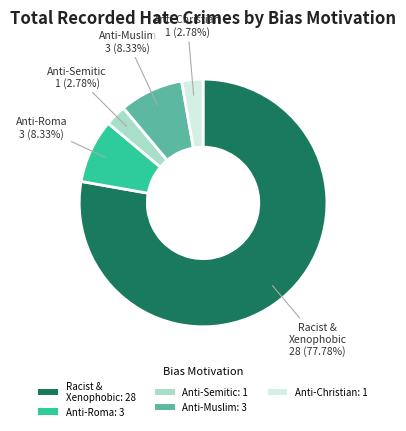

Between Anti-Semitic: 1 and Racist & Xenophobic: 28, which is larger?

Racist & Xenophobic: 28